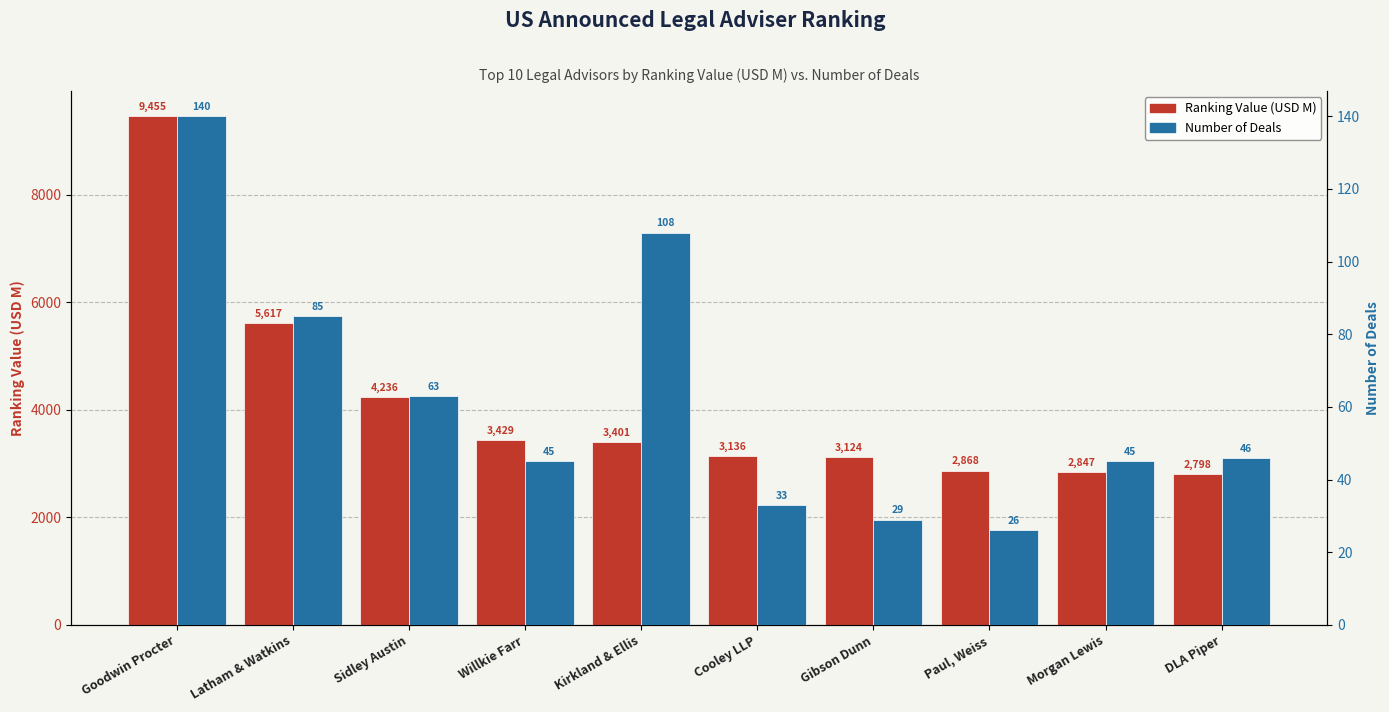

Reading right to left, transcribe all the data shown in this chart.

Ranking Value (USD M): DLA Piper=2797.6	Morgan Lewis=2846.8	Paul, Weiss=2867.8	Gibson Dunn=3124.4	Cooley LLP=3136.1	Kirkland & Ellis=3401.3	Willkie Farr=3429.2	Sidley Austin=4235.8	Latham & Watkins=5617.4	Goodwin Procter=9454.7
Number of Deals: DLA Piper=46.0	Morgan Lewis=45.0	Paul, Weiss=26.0	Gibson Dunn=29.0	Cooley LLP=33.0	Kirkland & Ellis=108.0	Willkie Farr=45.0	Sidley Austin=63.0	Latham & Watkins=85.0	Goodwin Procter=140.0